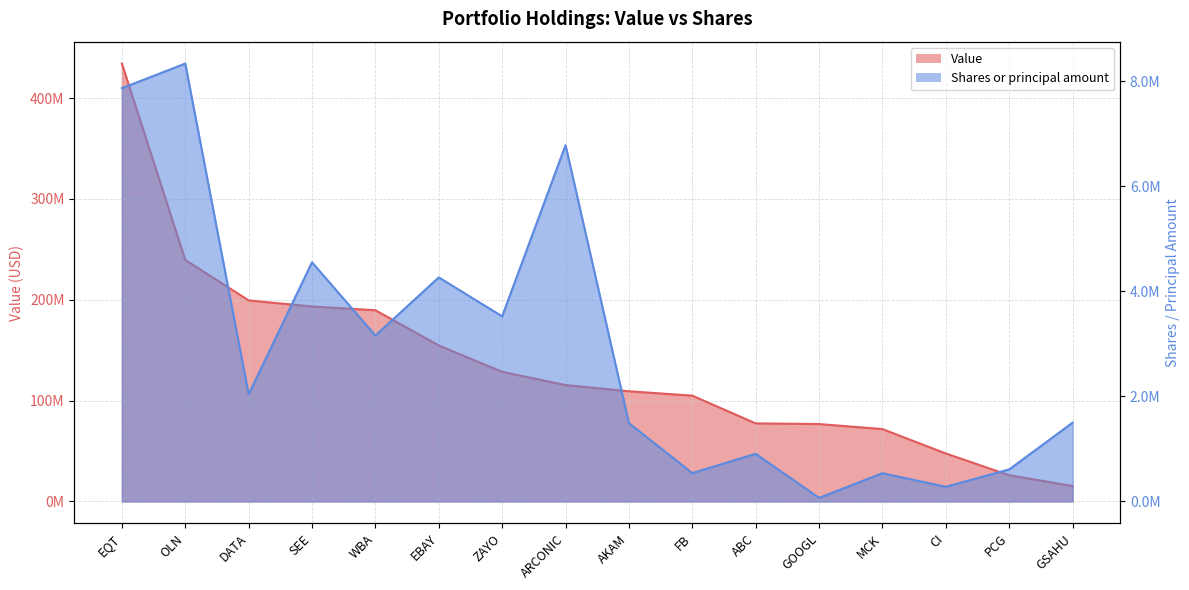

Reading left to right, list all the values displayed in this chart.

Value: 434267000	239496000	199410000	193360000	189647000	154714000	128592000	115413000	109259000	104933000	77425000	76785000	71769000	47586000	25962000	15332000
Shares or principal amount: 7870000	8339000	2040000	4555000	3160000	4266800	3525000	6785000	1492000	540000	908000	68000	538000	280000	610000	1500000